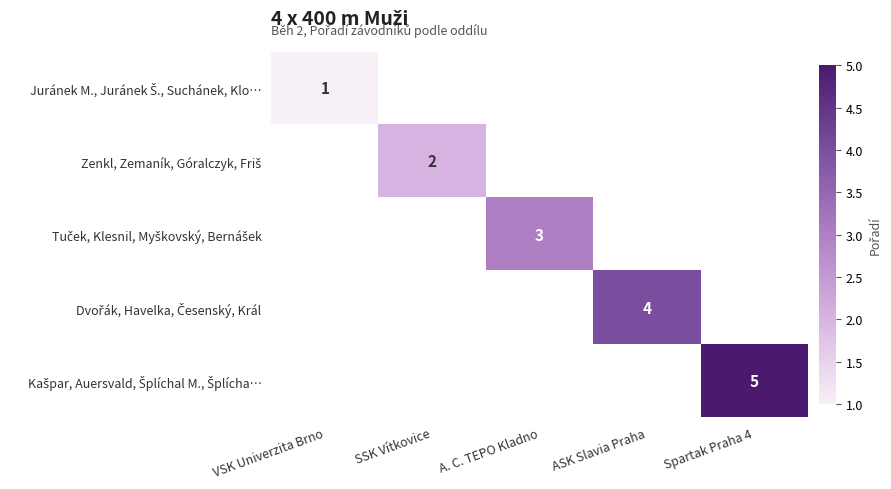

Rank the categories by Dvořák, Havelka, Česenský, Král value from highest to lowest.

ASK Slavia Praha, VSK Univerzita Brno, SSK Vítkovice, A. C. TEPO Kladno, Spartak Praha 4